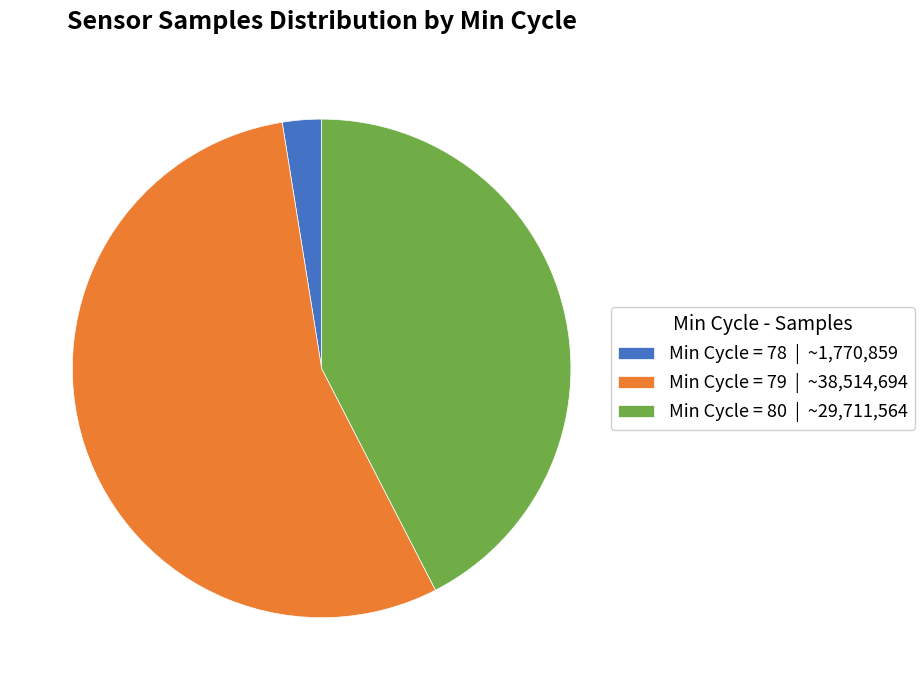

True or false: Min Cycle = 79 | ~38,514,694 accounts for 70% of the total.

False